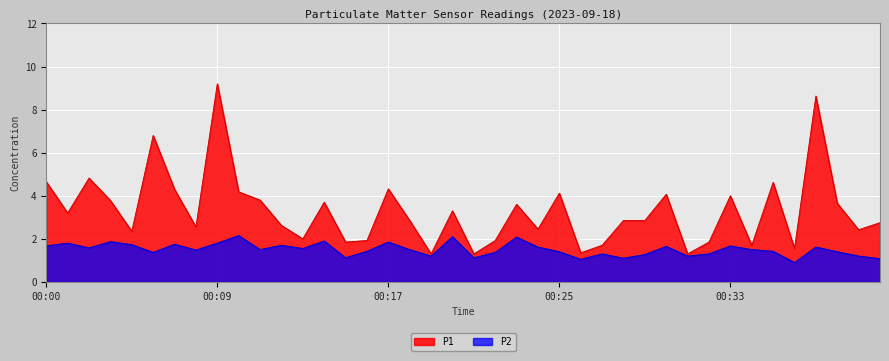

What is the approximate value of P2 at 00:22?

1.4